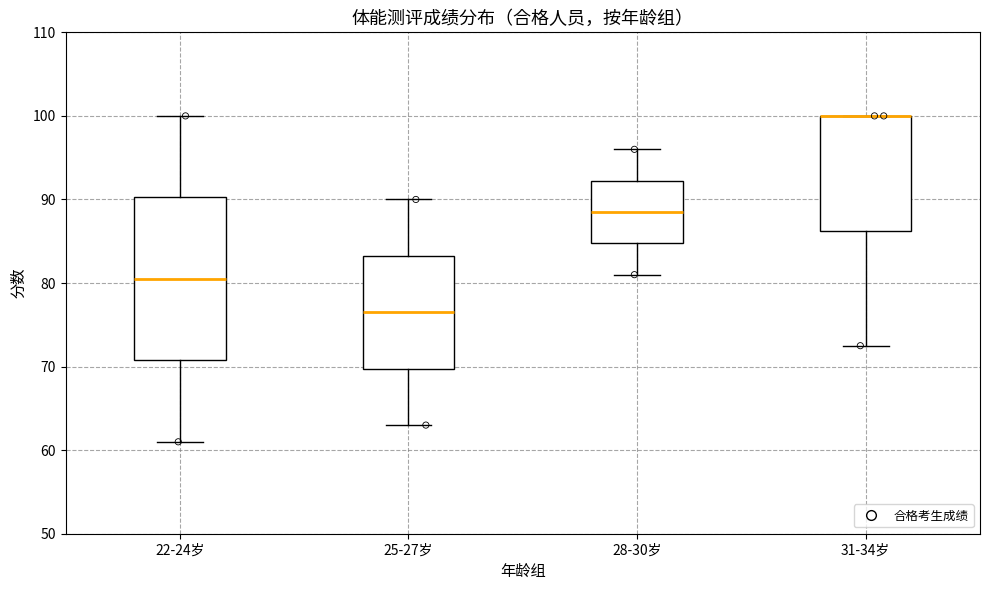

Reading left to right, transcribe this box plot: for each box, give where its median line is, the range the box spans, and where its two whiskers end, as read against the y-axis. The values are not printed on the chart, so give them approximately, as read against the axis.

22-24岁: median 81, box 71 to 90, whiskers 61 to 100
25-27岁: median 77, box 70 to 83, whiskers 63 to 90
28-30岁: median 89, box 85 to 92, whiskers 81 to 96
31-34岁: median 100 (drawn on the box's upper edge), box 86 to 100, whiskers 73 to 100